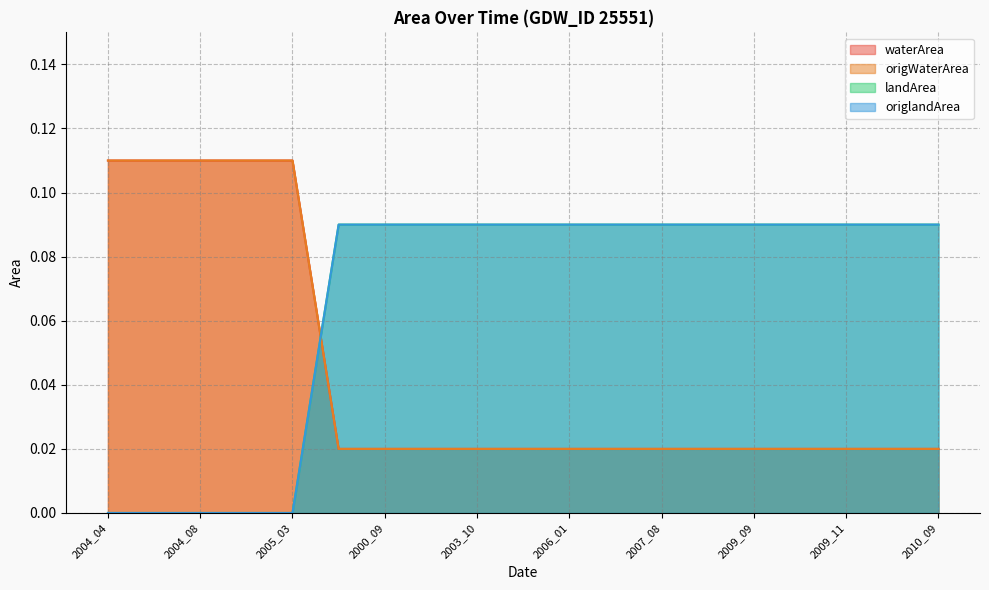

Between 1995_08 and 2010_09, which series saw the biggest shift?

waterArea